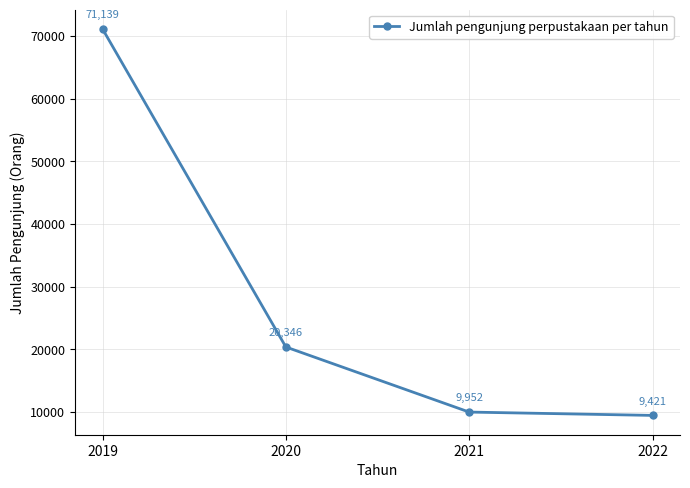

Which category has the lowest value across all series?

2022